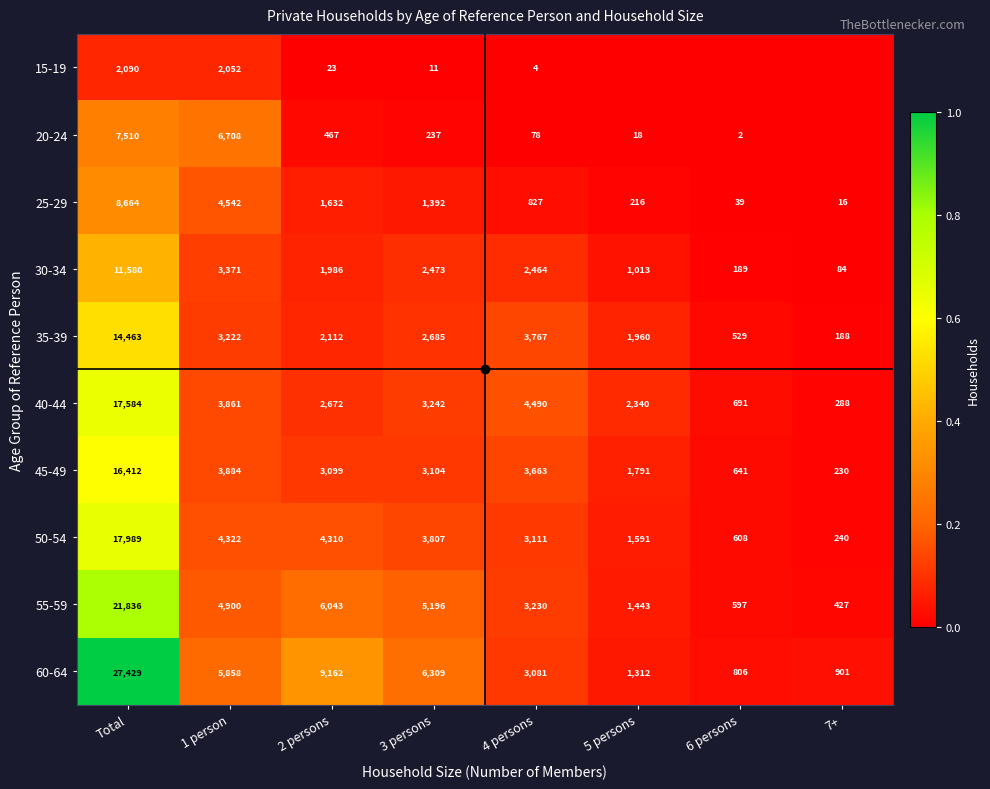

Read the 50-54 value at Total.

17989